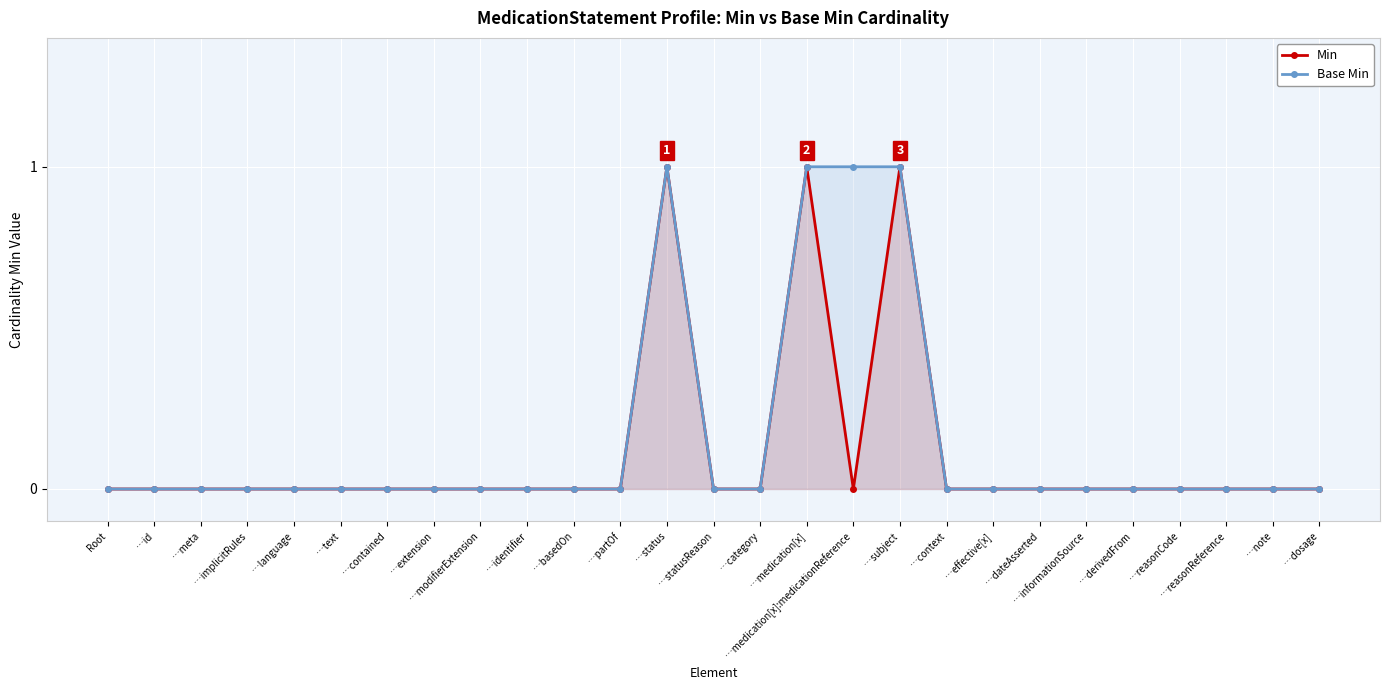

True or false: Min and Base Min cross at least once.

False